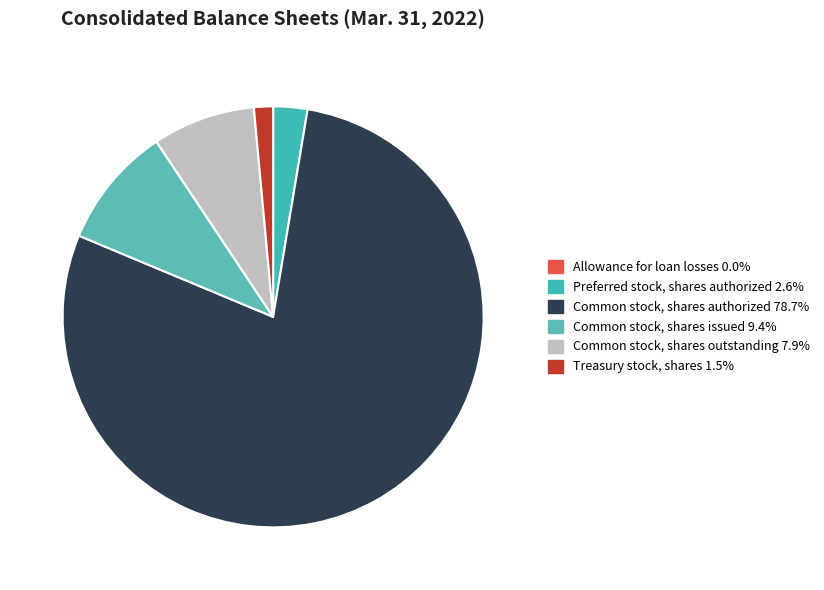

Does any single category account for the majority?

Yes